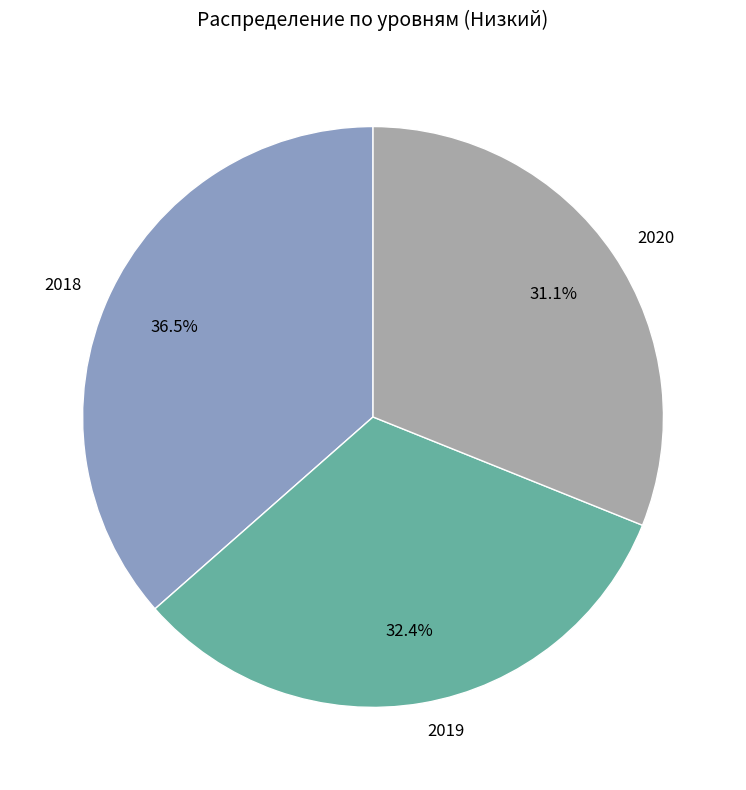

How many segments does this pie chart have?

3